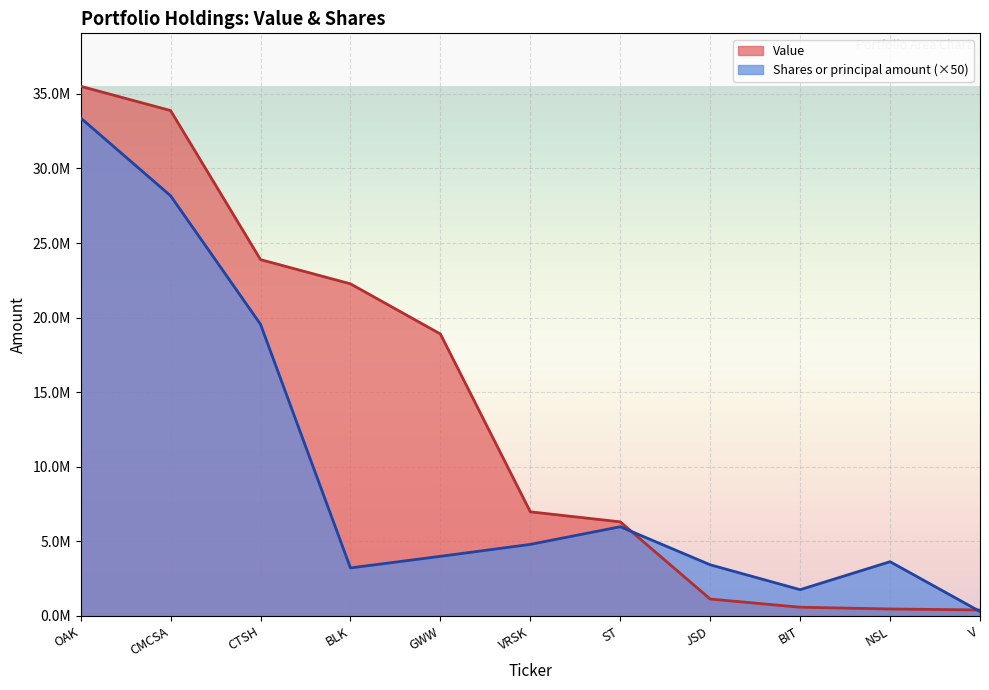

Reading left to right, transcribe all the data shown in this chart.

Value: 35510000	33883000	23889000	22265000	18904000	6978000	6306000	1129000	583000	465000	398000
Shares or principal amount: 33386200	28169850	19552100	3217600	3994000	4795050	5978400	3426350	1759000	3634200	296400